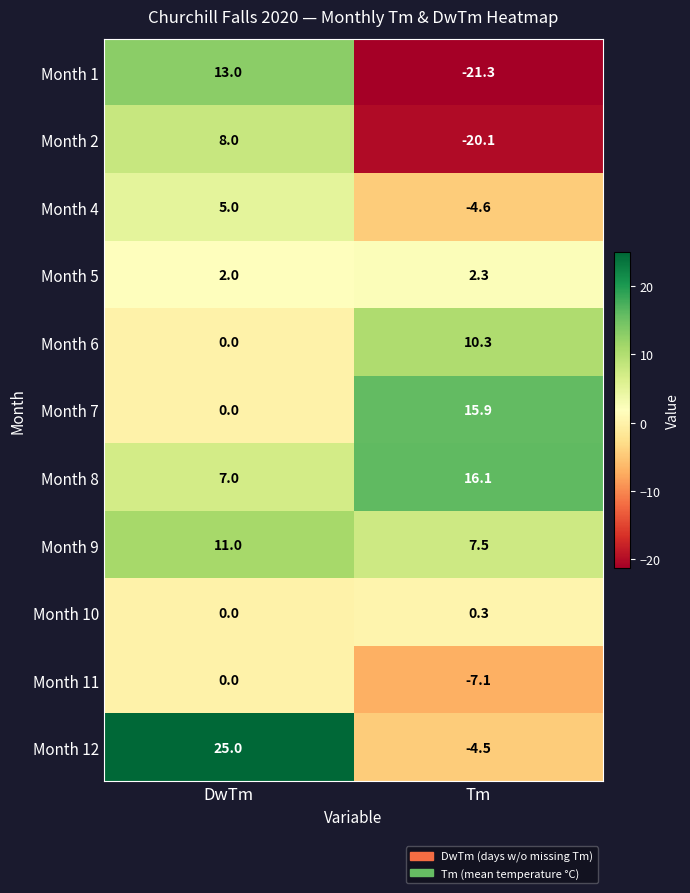

Read the Month 2 value at DwTm.

8.0